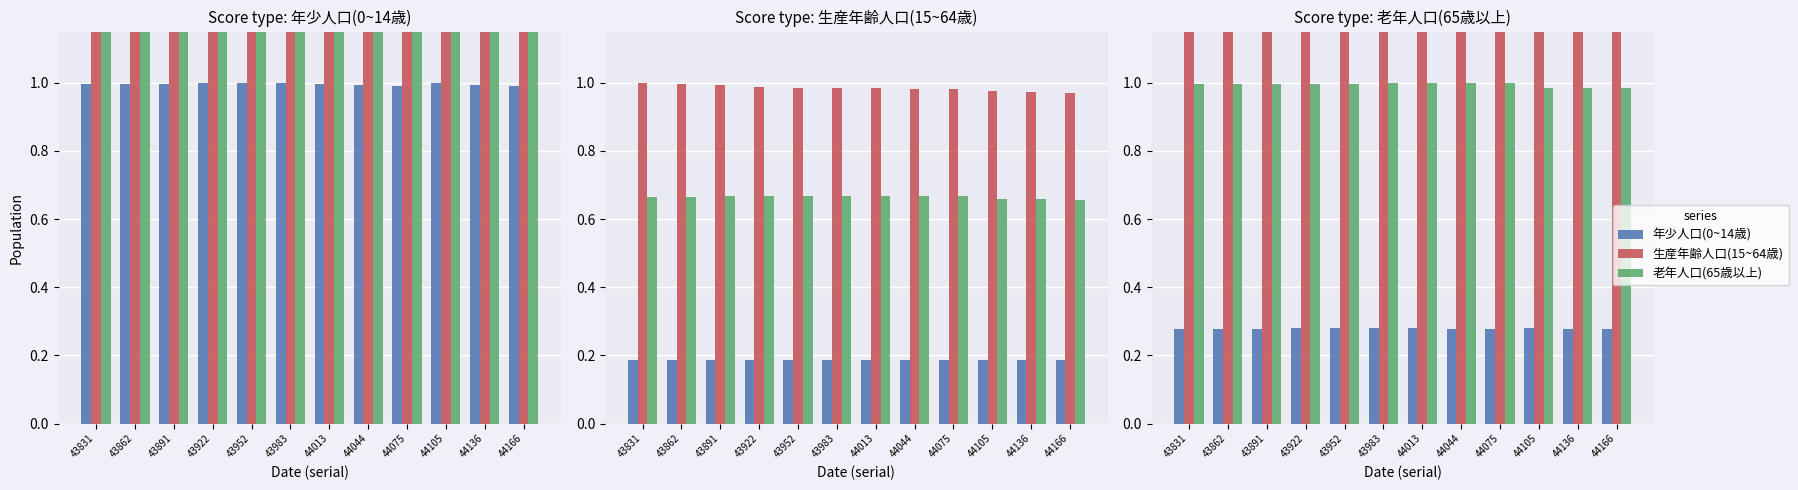

List the series in order of their overall mean, lowest first.

年少人口(0~14歳), 老年人口(65歳以上), 生産年齢人口(15~64歳)